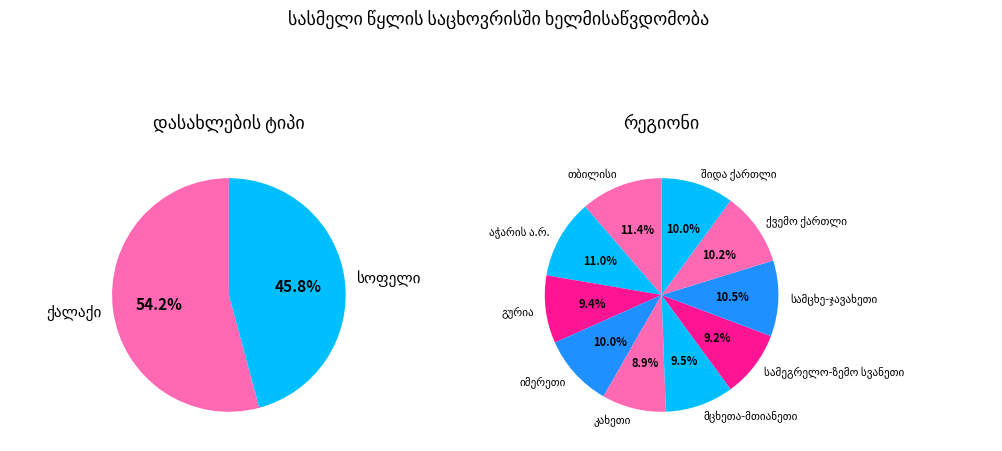

To the nearest percent, what is the difference between the largest and smallest slice percentages?

2%